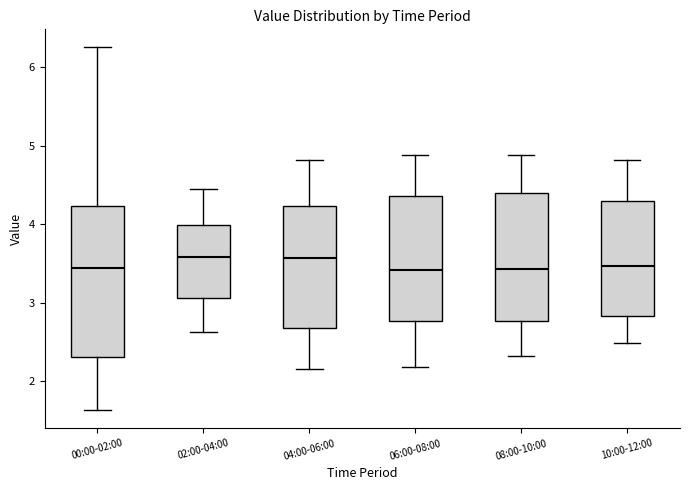

Where is the upper edge of the box for 02:00-04:00 on the y-axis? The values are not printed on the chart, so give them approximately, as read against the axis.

4.0